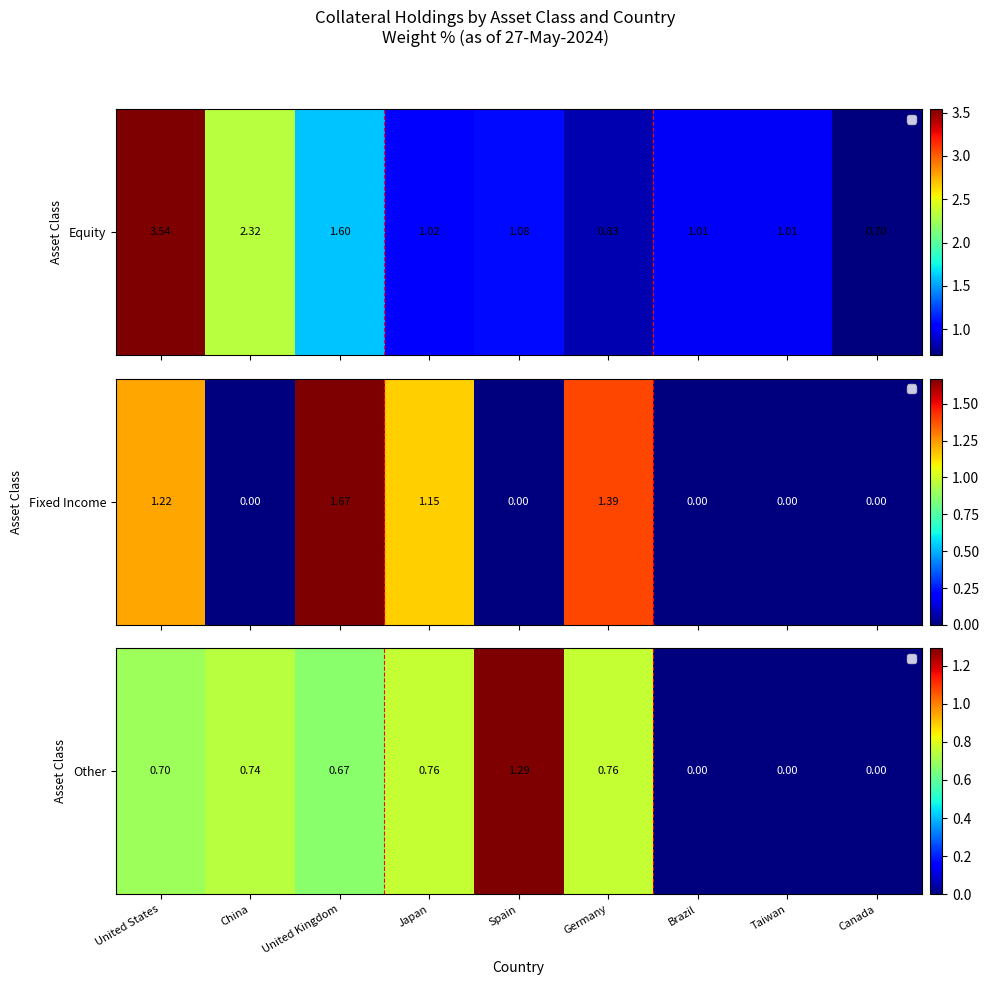

The chart shows a value of 2.2 at Spain. True or false?

False